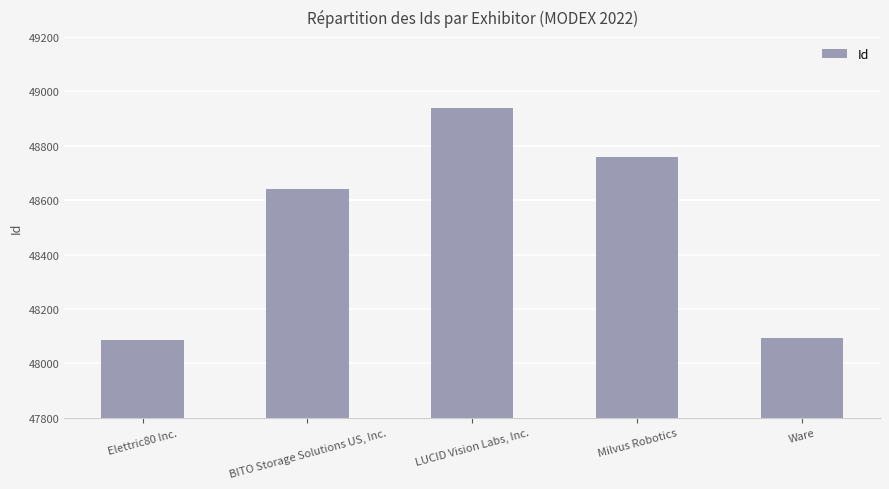

The chart shows a value of 74079 at Milvus Robotics. True or false?

False